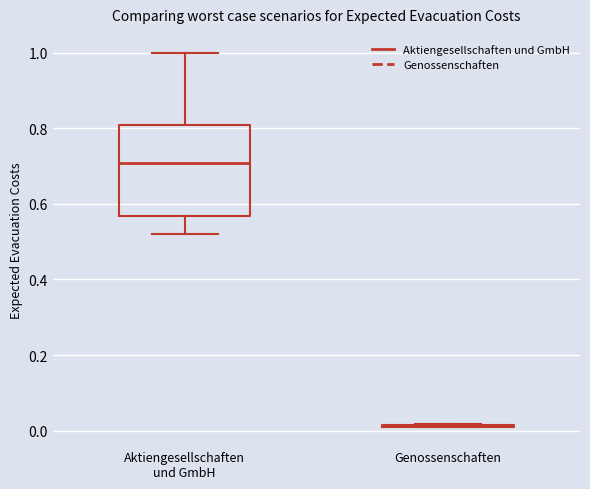

Reading left to right, read every box against the y-axis: the position of its median line, the range the box covers, and the ends of its whiskers. The values are not printed on the chart, so give them approximately, as read against the axis.

Aktiengesellschaften und GmbH: median 0.70, box 0.56 to 0.80, whiskers 0.52 to 1.00
Genossenschaften: box collapsed to a line at 0.02, whiskers 0.00 to 0.02